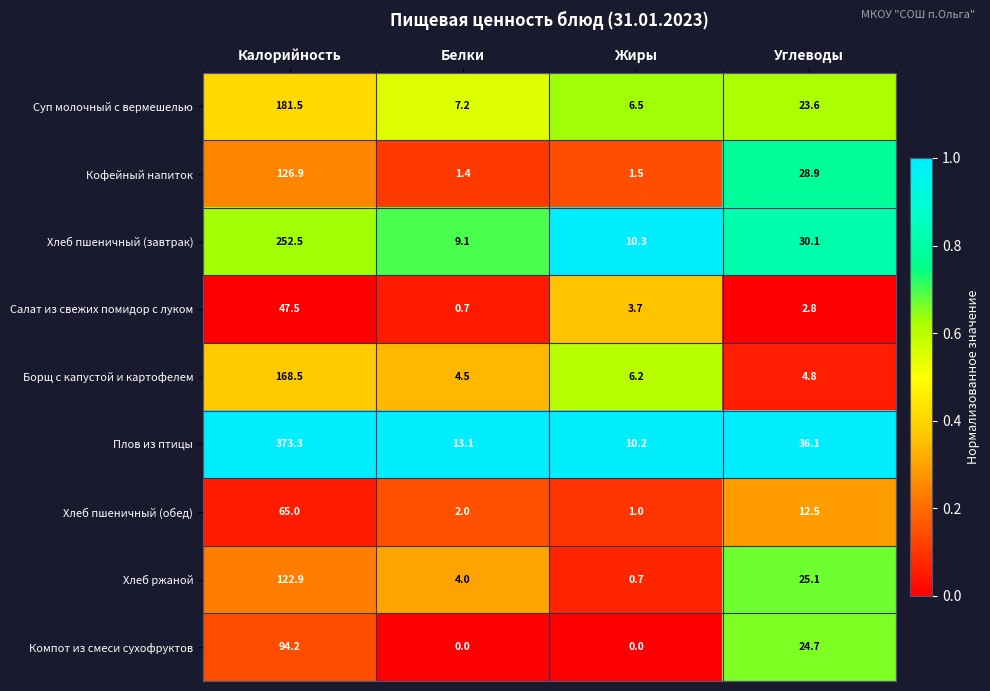

Which series has the largest total across all categories?

Плов из птицы